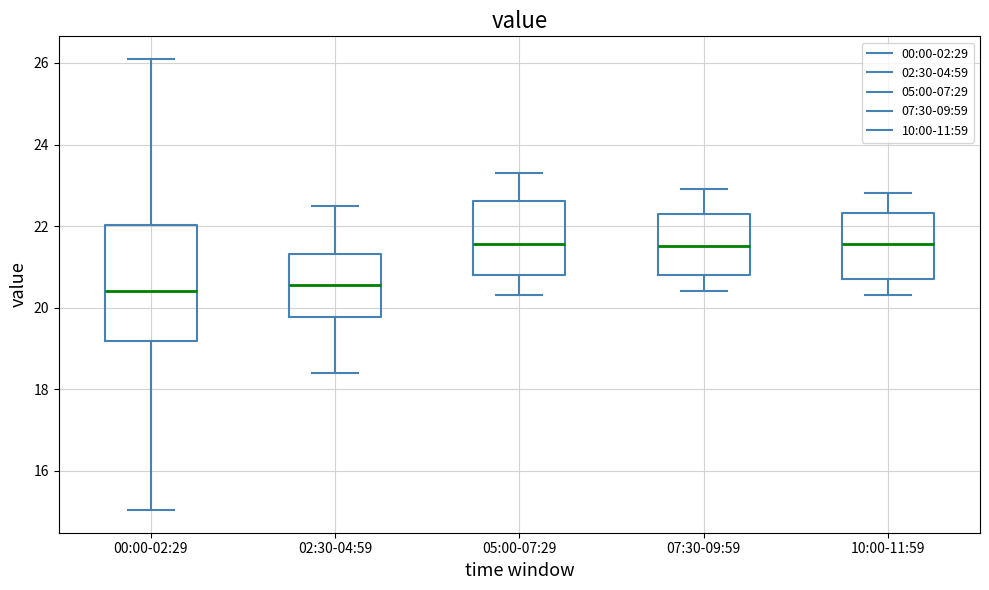

Where does the lower whisker of the box for 02:30-04:59 end on the y-axis? The values are not printed on the chart, so give them approximately, as read against the axis.

18.4